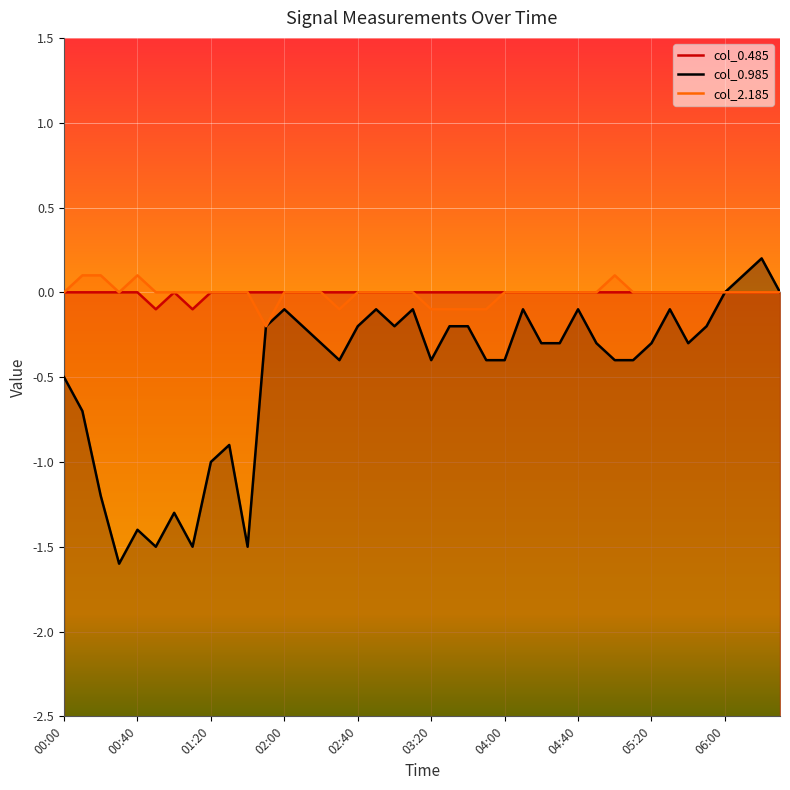

Which series has the widest spread of values?

col_0.985